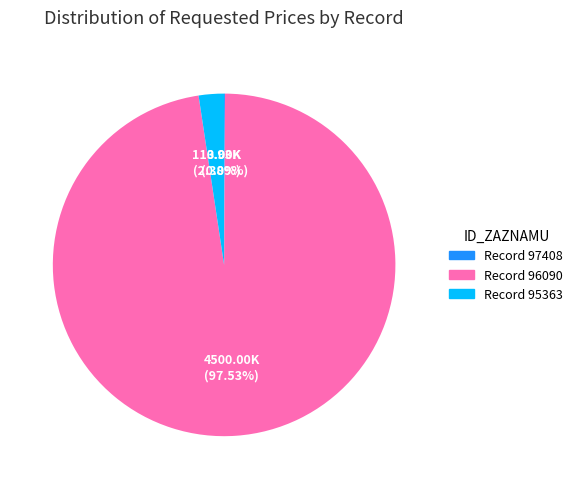

Is there any slice that represents more than half of the pie?

Yes